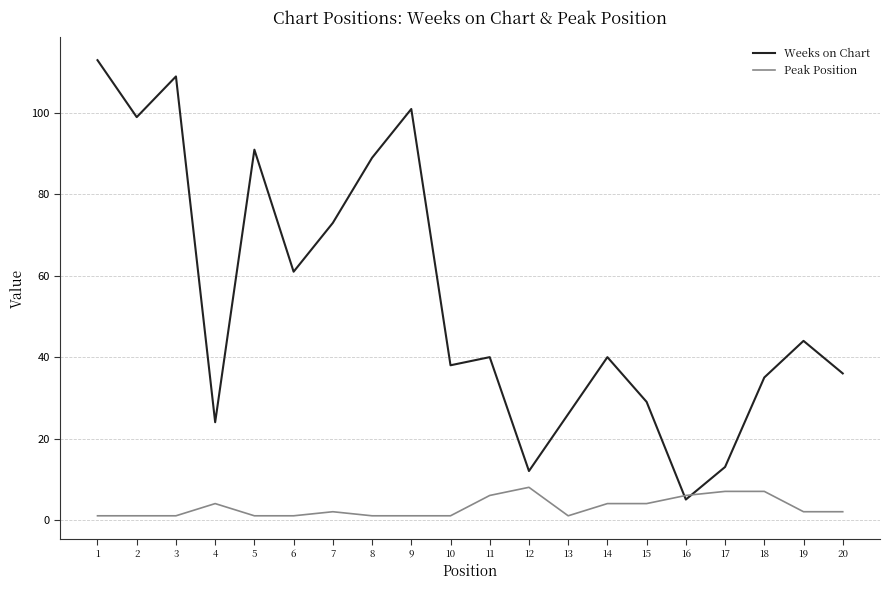

What value does the Peak Position series have at 20?

2